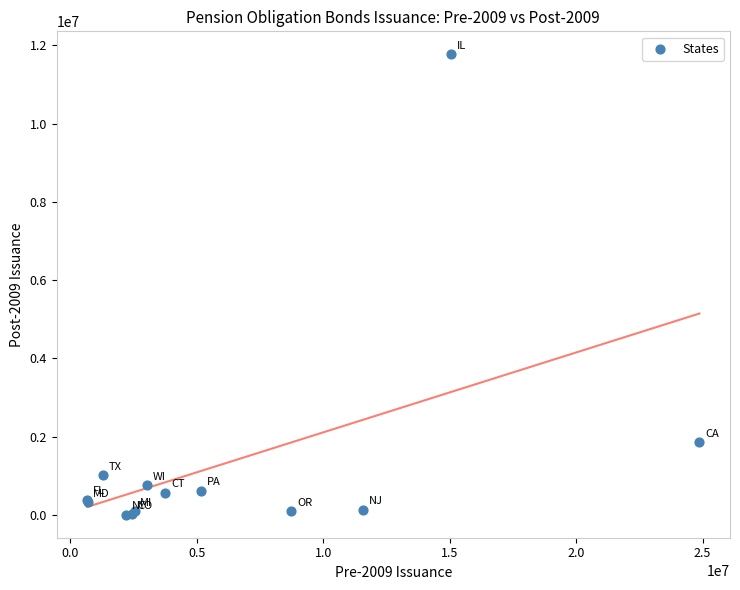

What Y value in the scatter plot is closest to 5887655?

1855238.1